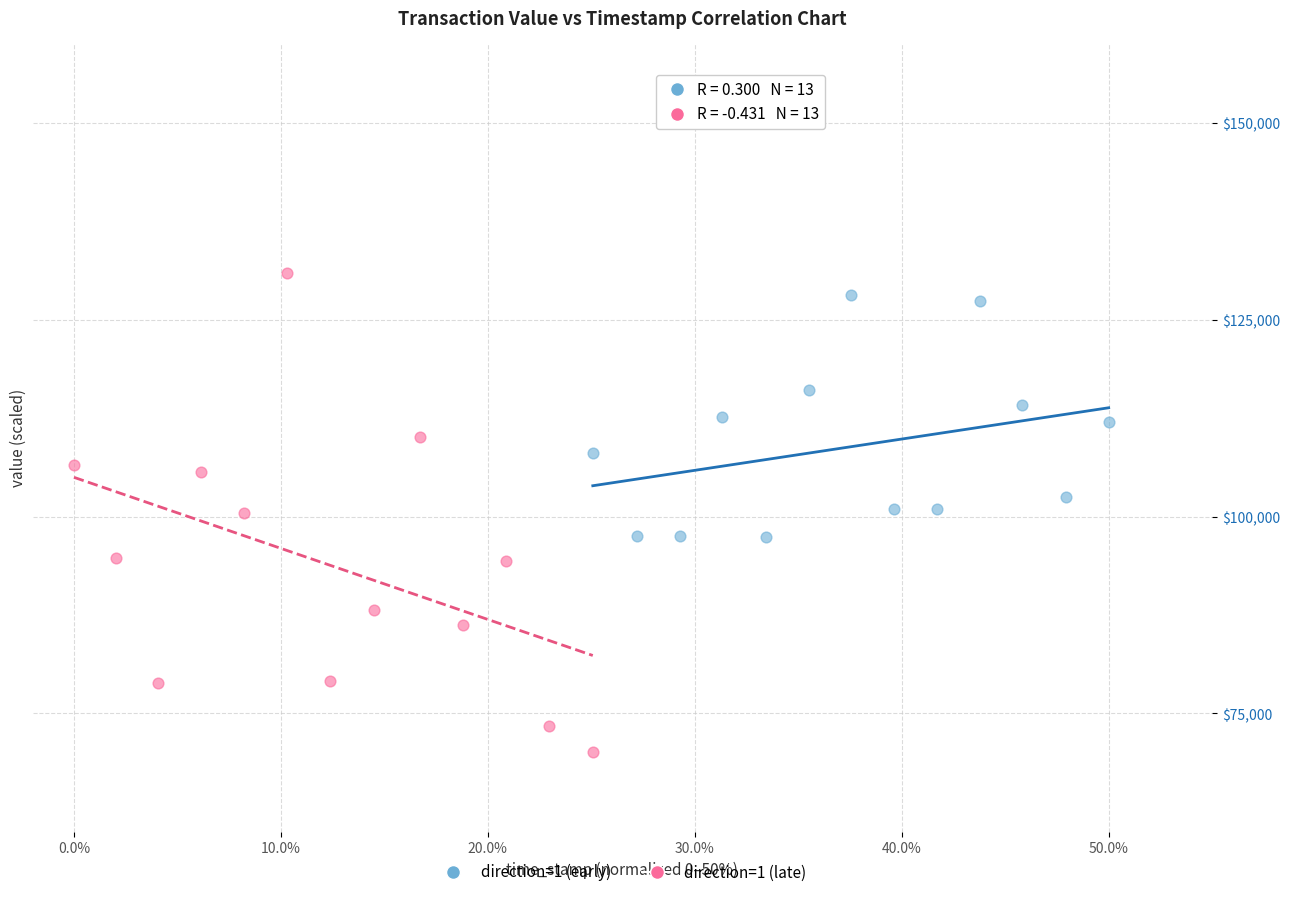

Which series contains the lowest Y value?

direction=1 (late)